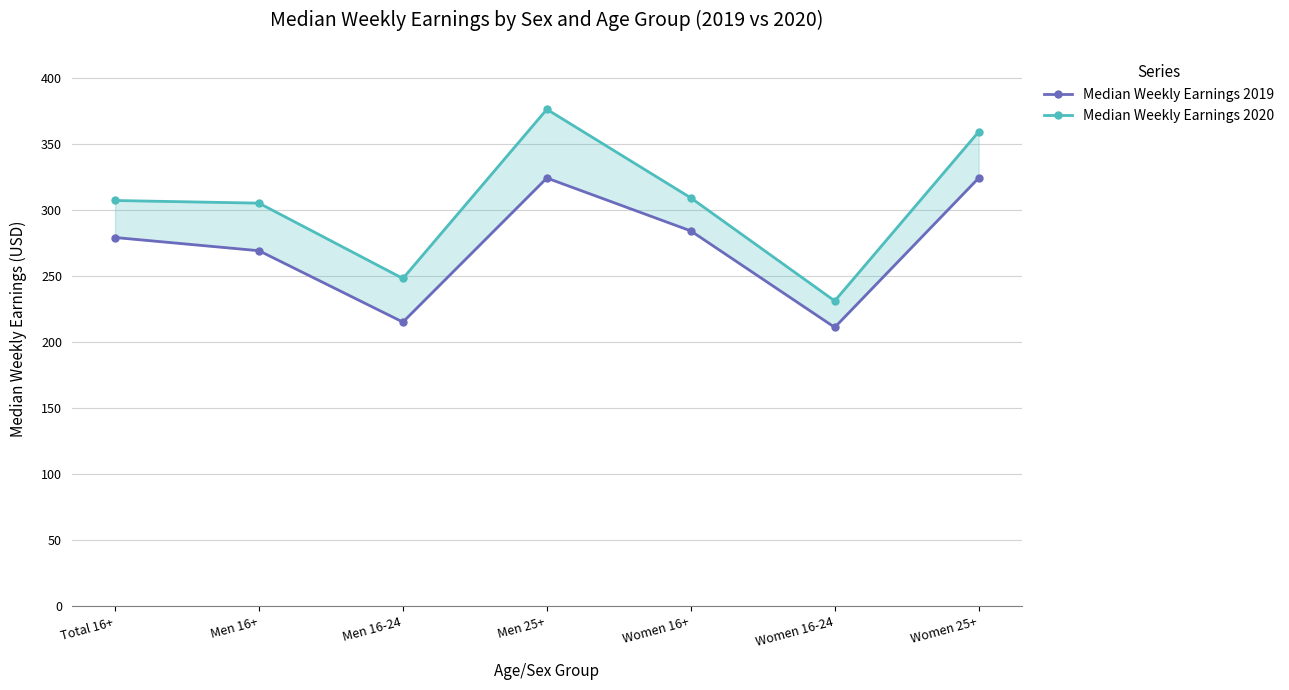

What is the sum of all Median Weekly Earnings 2020 values?

2135